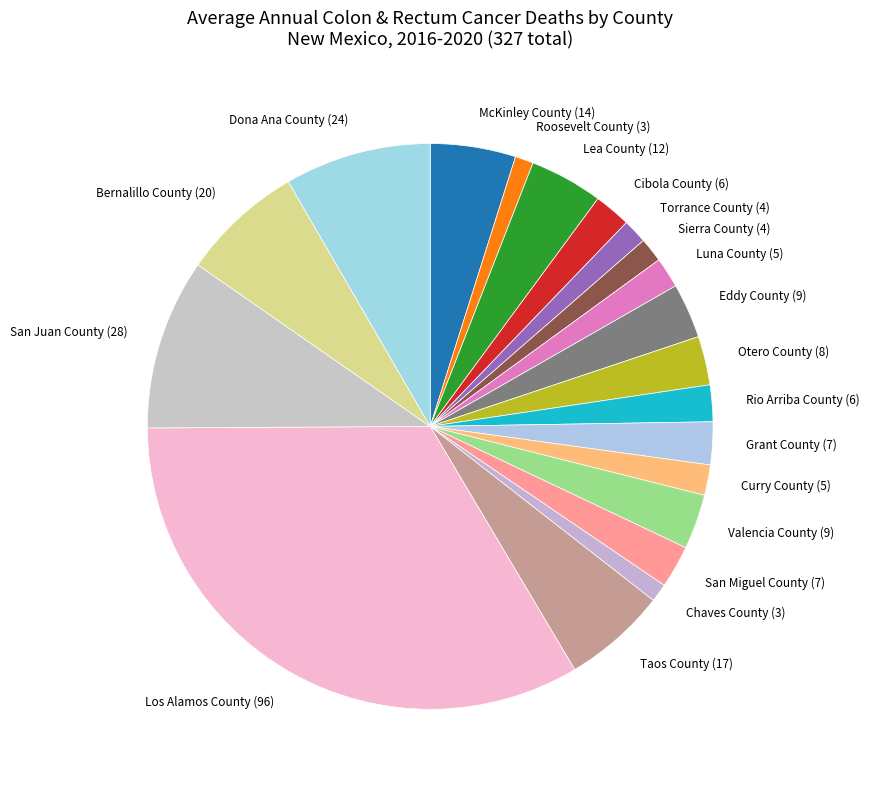

Combined, do Chaves County and McKinley County account for over 50%?

No